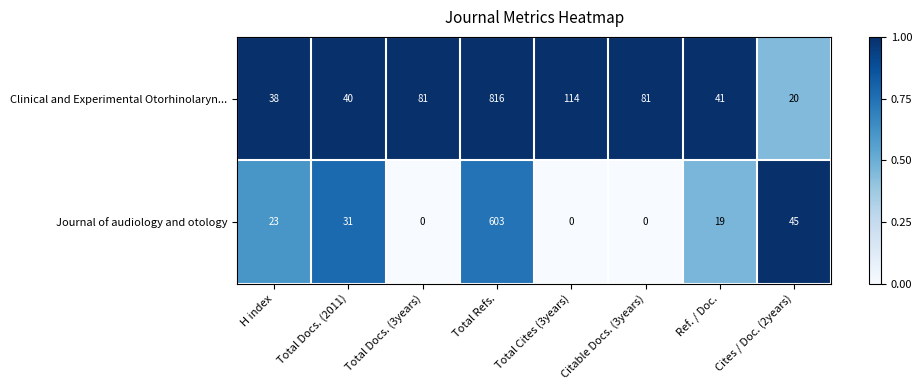

What is the total value across all series at Total Docs. (2011)?

71